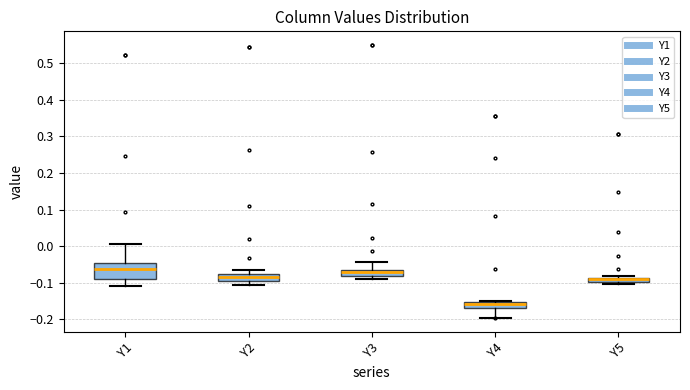

Where does the lower whisker of the box for Y2 end on the y-axis? The values are not printed on the chart, so give them approximately, as read against the axis.

-0.11